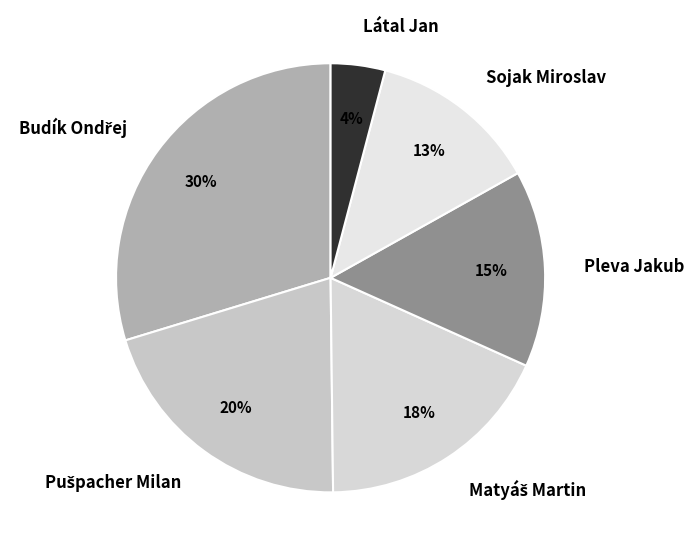

Which slice is the smallest?

Látal Jan